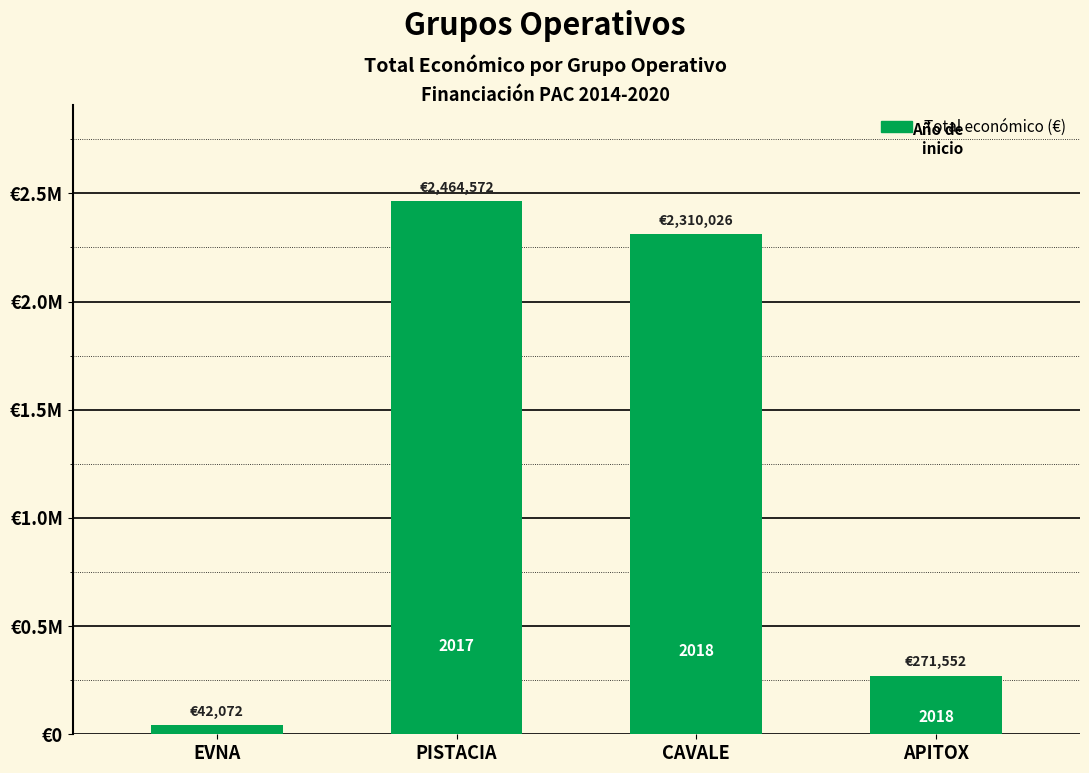

What is the sum of all values?

5088222